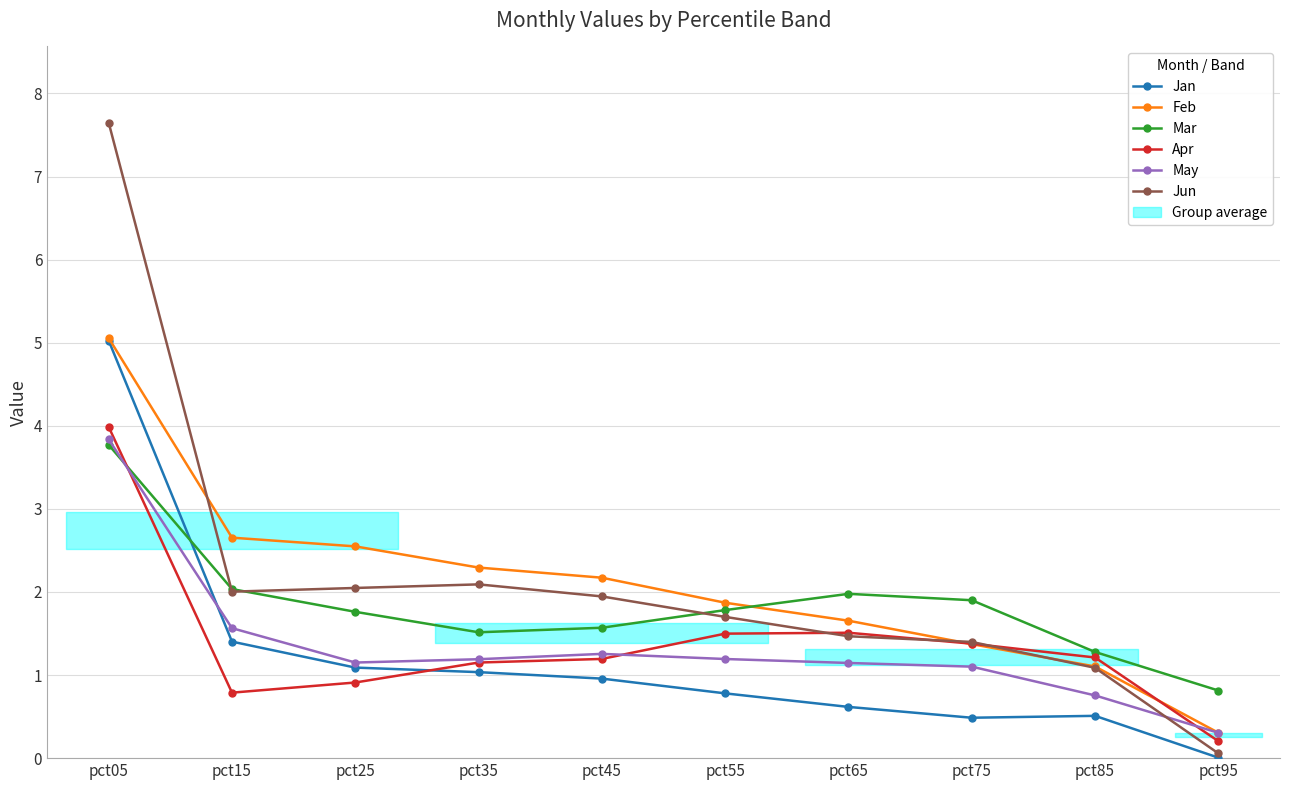

How many times do Jan and Apr cross each other?

1